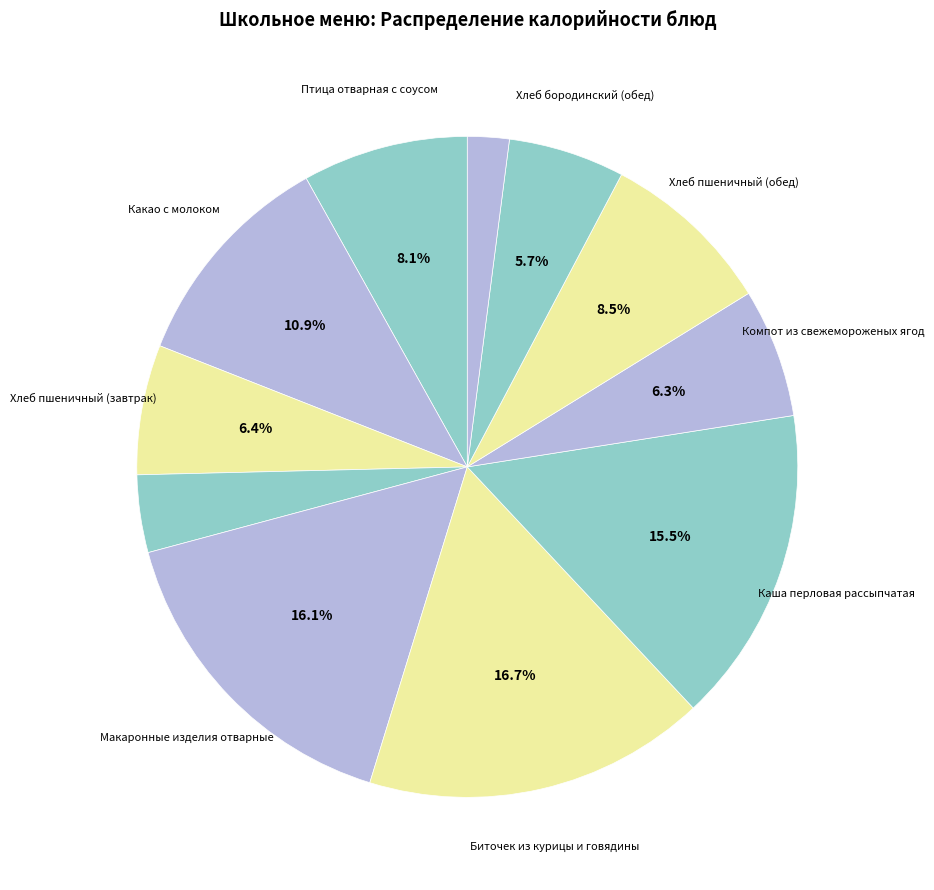

Rank the categories by value from highest to lowest.

Биточек из курицы и говядины, Макаронные изделия отварные, Каша перловая рассыпчатая, Какао с молоком, Хлеб пшеничный (обед), Птица отварная с соусом, Хлеб пшеничный (завтрак), Компот из свежемороженых ягод, Хлеб бородинский (обед), Хлеб бородинский (завтрак), Соус красный основной